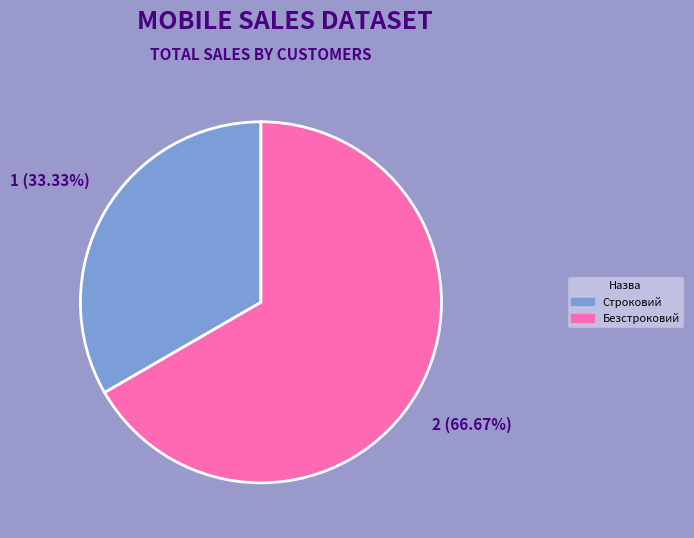

Do Безстроковий and Строковий together represent more than half of the pie?

Yes